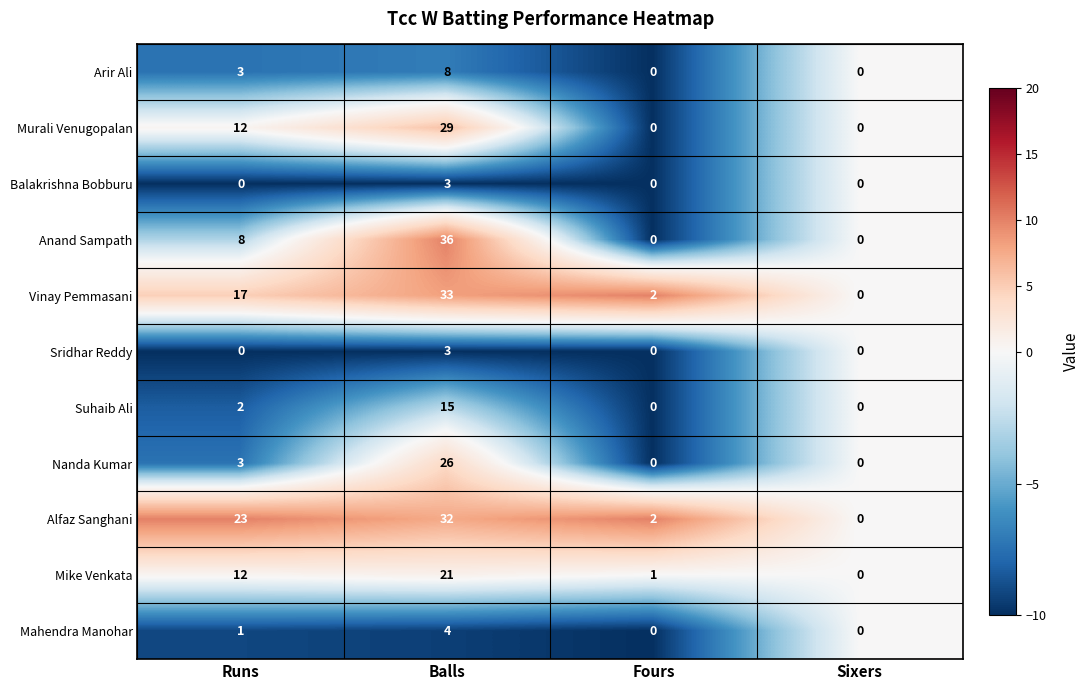

Which category has the highest value in the Anand Sampath series?

Balls